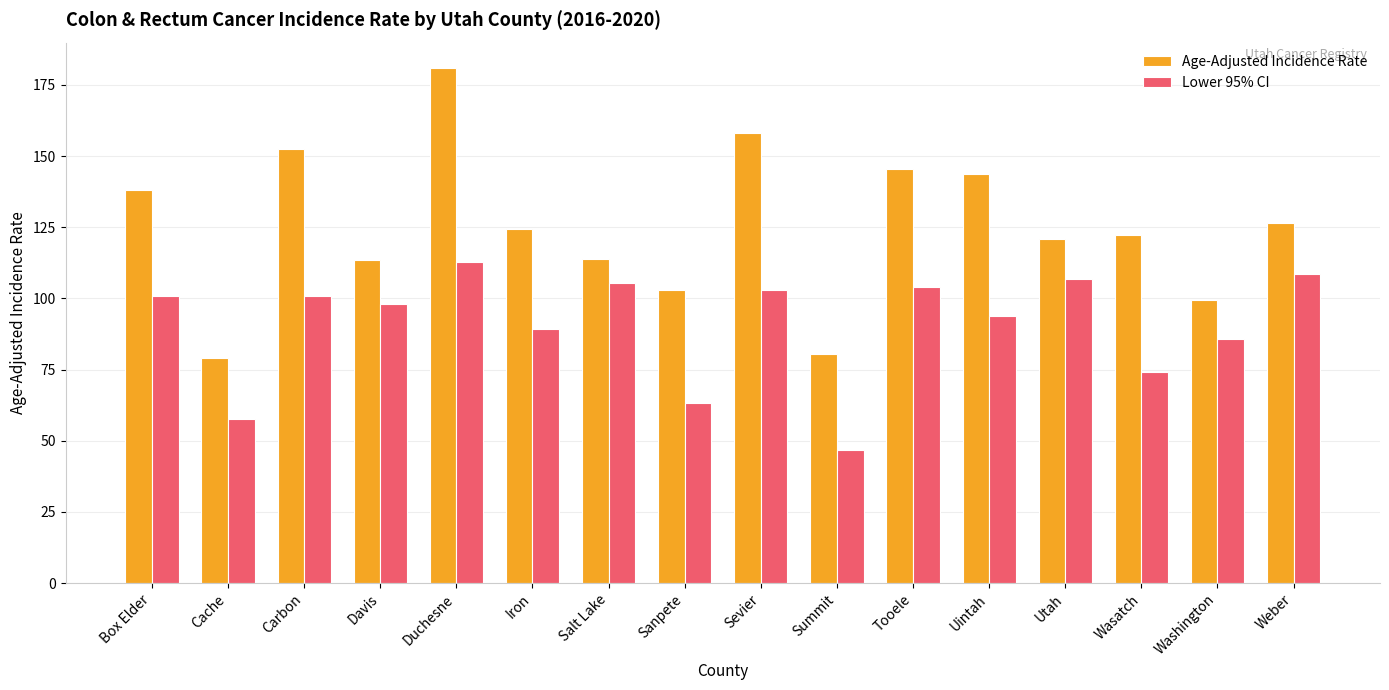

What is the spread (max minus min) of values at Weber?

17.9